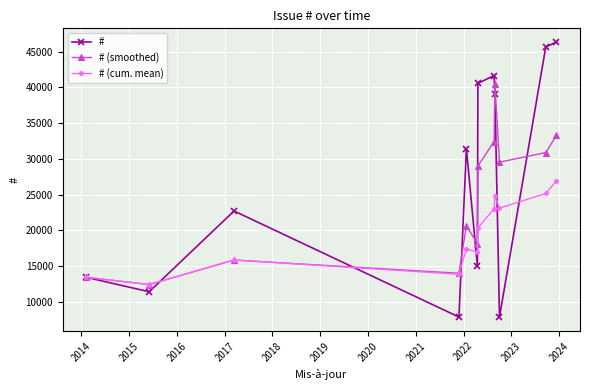

Does the chart display data point markers on the line(s)?

Yes